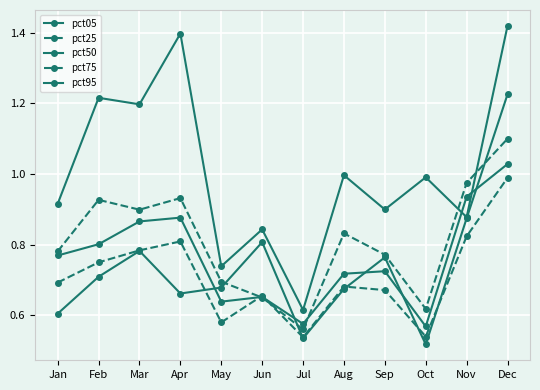

Reading left to right, extract all data points from this chart.

pct05: Jan=0.6	Feb=0.7	Mar=0.8	Apr=0.7	May=0.7	Jun=0.8	Jul=0.5	Aug=0.7	Sep=0.8	Oct=0.5	Nov=0.9	Dec=1.2
pct25: Jan=0.7	Feb=0.8	Mar=0.8	Apr=0.8	May=0.6	Jun=0.7	Jul=0.5	Aug=0.7	Sep=0.7	Oct=0.5	Nov=0.8	Dec=1.0
pct50: Jan=0.8	Feb=0.8	Mar=0.9	Apr=0.9	May=0.6	Jun=0.7	Jul=0.6	Aug=0.7	Sep=0.7	Oct=0.6	Nov=0.9	Dec=1.0
pct75: Jan=0.8	Feb=0.9	Mar=0.9	Apr=0.9	May=0.7	Jun=0.7	Jul=0.6	Aug=0.8	Sep=0.8	Oct=0.6	Nov=1.0	Dec=1.1
pct95: Jan=0.9	Feb=1.2	Mar=1.2	Apr=1.4	May=0.7	Jun=0.8	Jul=0.6	Aug=1.0	Sep=0.9	Oct=1.0	Nov=0.9	Dec=1.4